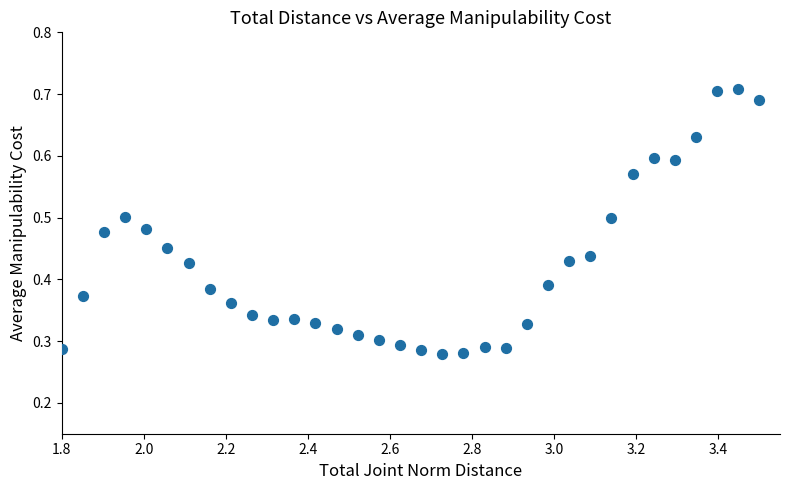

What is the range of X values (max minus min)?

1.7